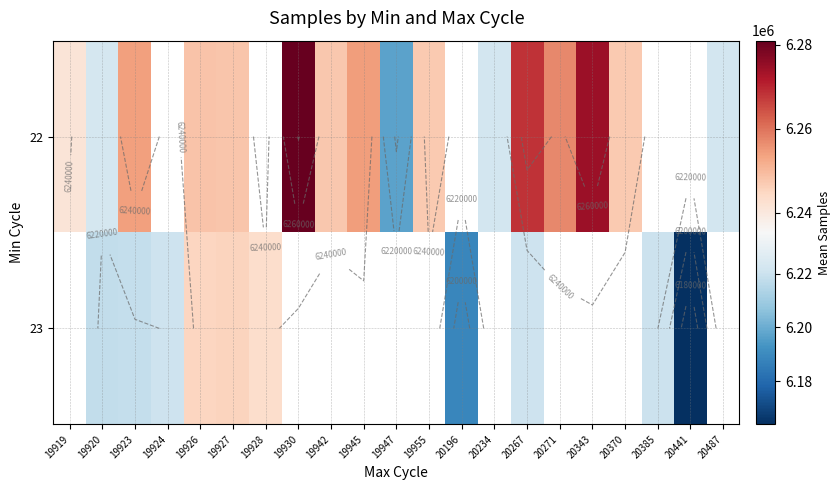

Which category has the highest value in the 22 series?

19930